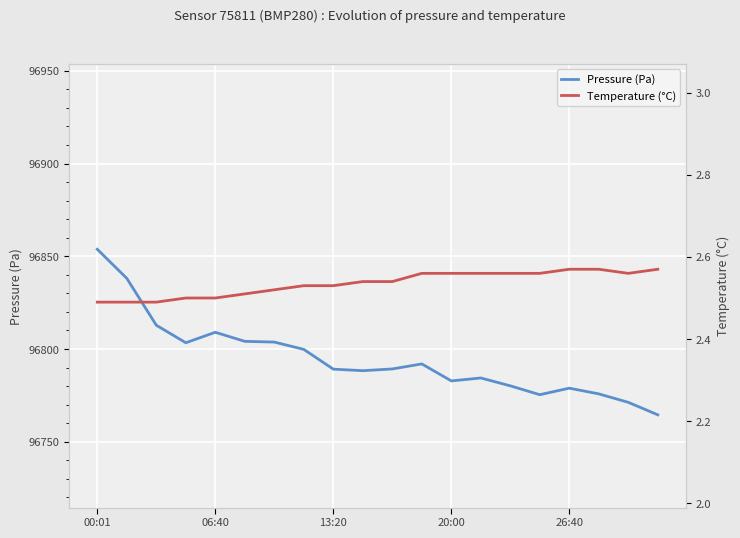

Which series has the widest spread of values?

Pressure (Pa)